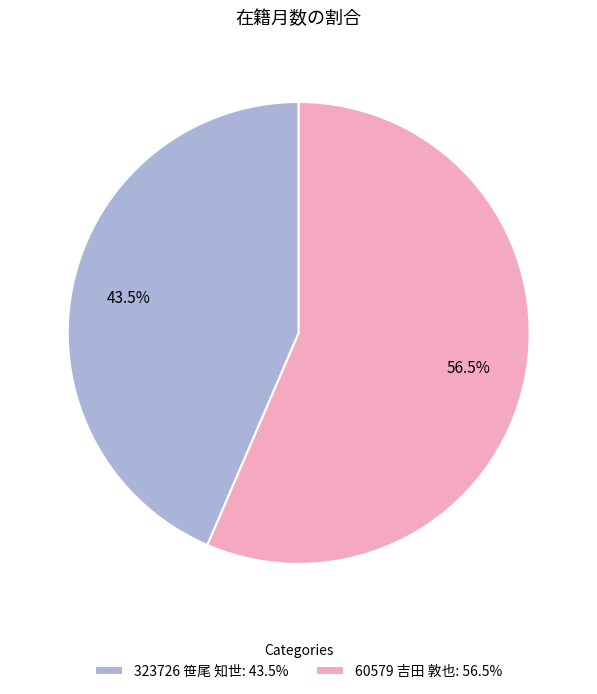

What is the ratio of the value at 323726 笹尾 知世: 43.5% to the value at 60579 吉田 敦也: 56.5%?

0.8